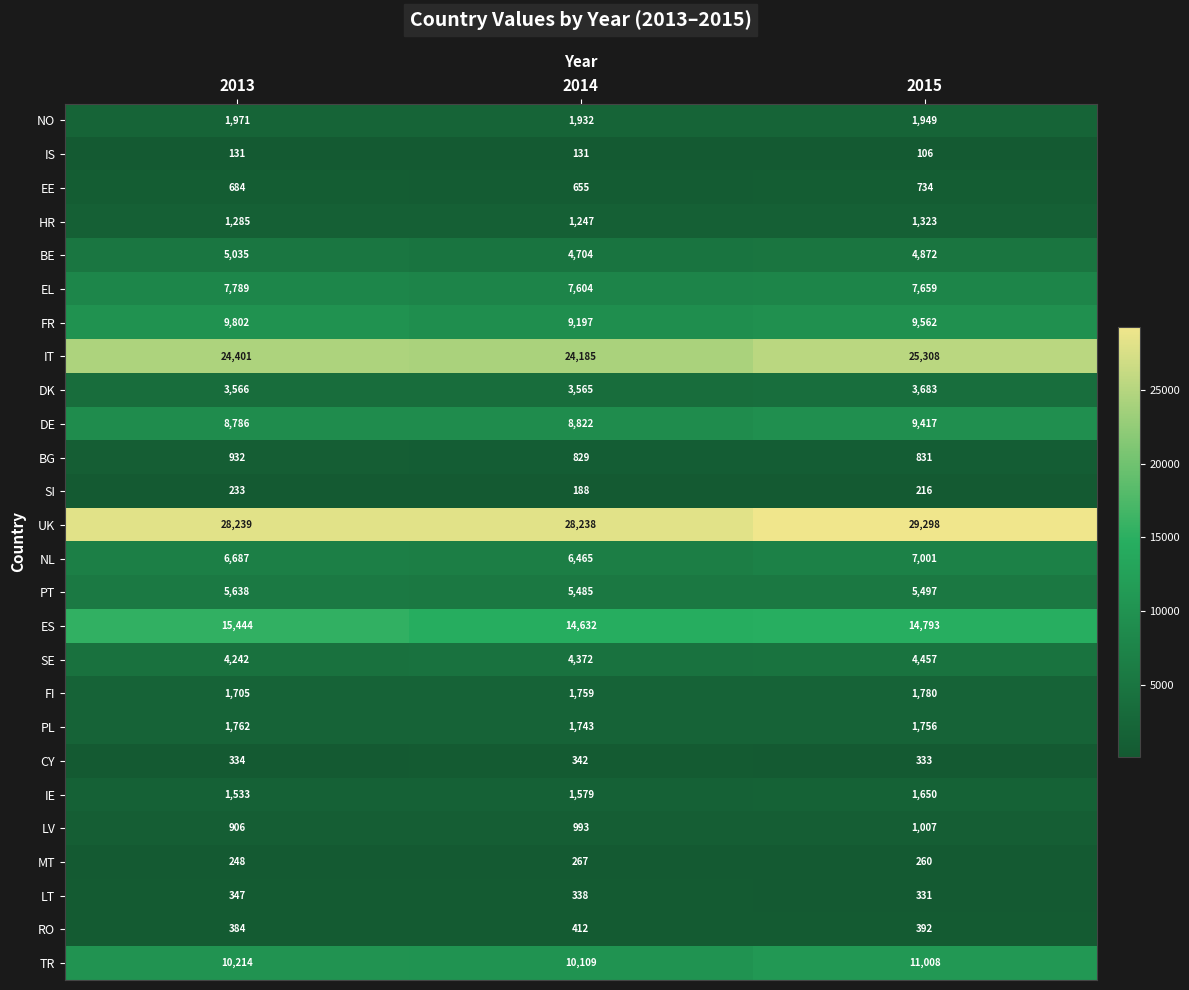

Which label corresponds to the largest value in the chart?

2015